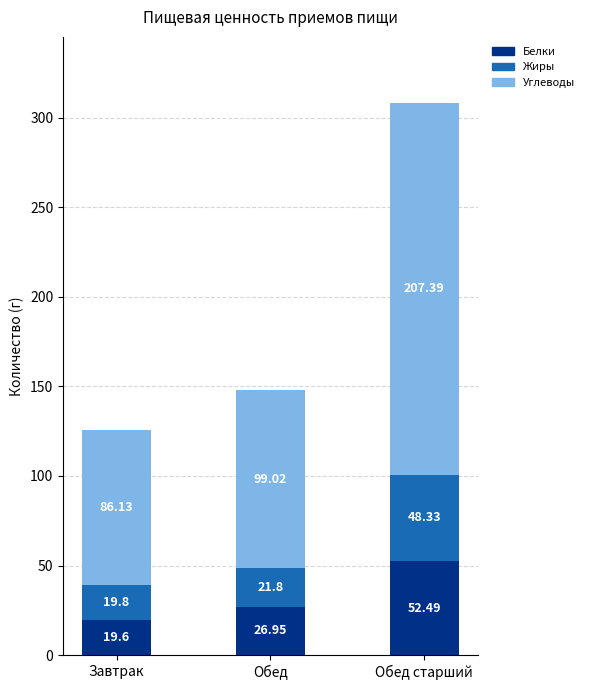

At which label does Белки reach its minimum?

Завтрак